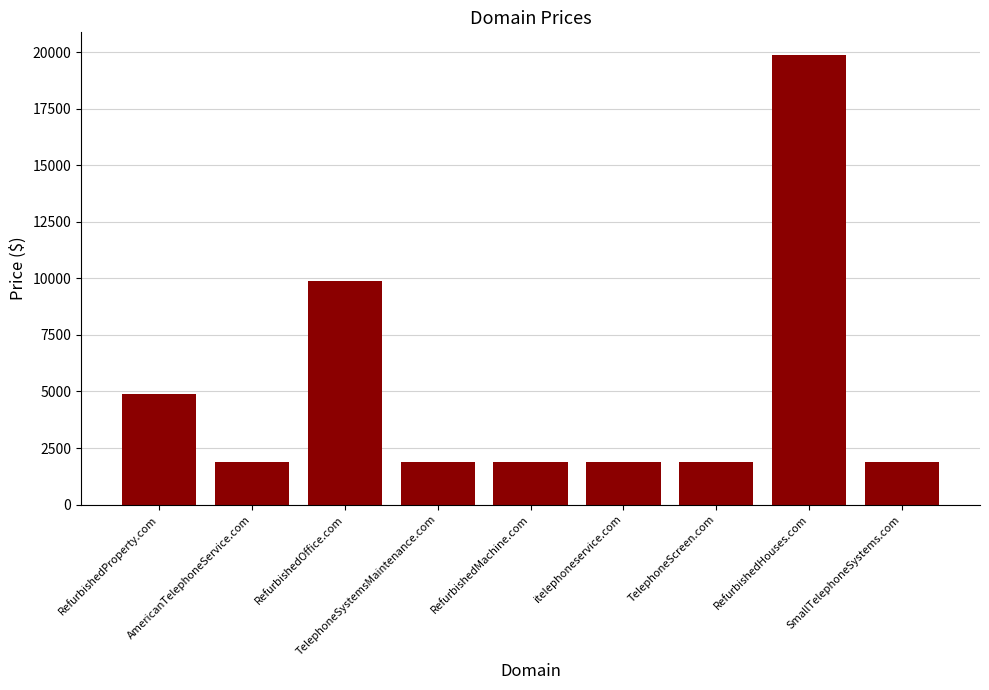

Does the chart contain any negative values?

No